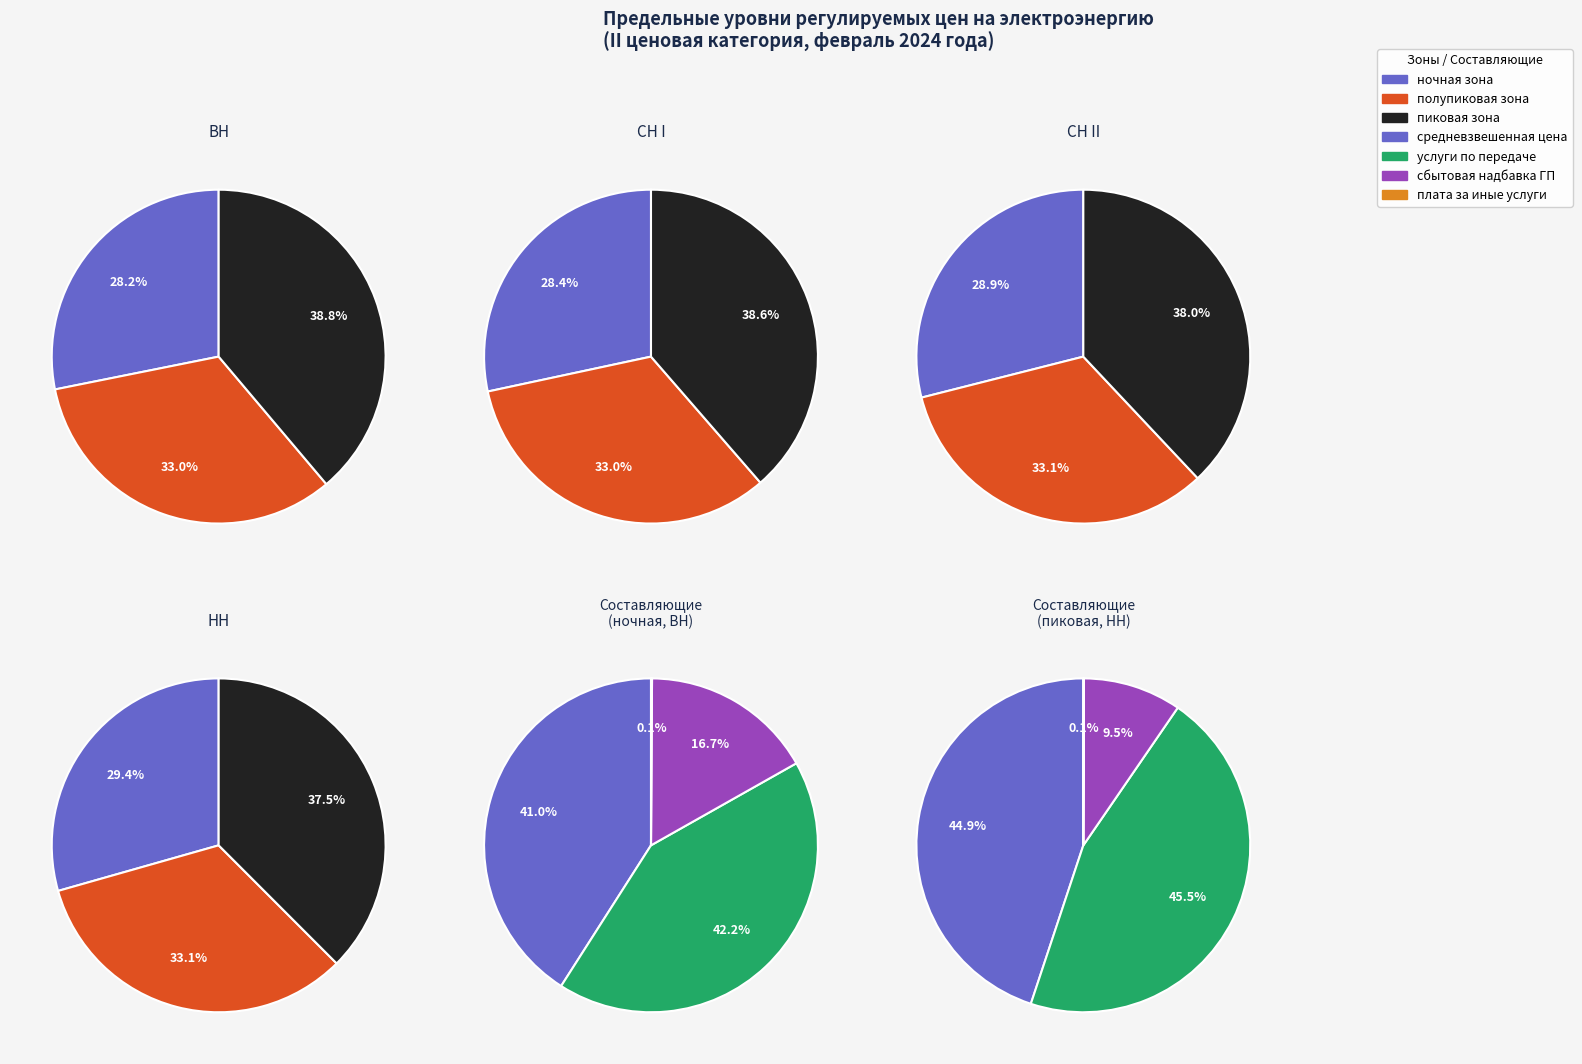

True or false: пиковая зона (СН II) accounts for 33% of the total.

False